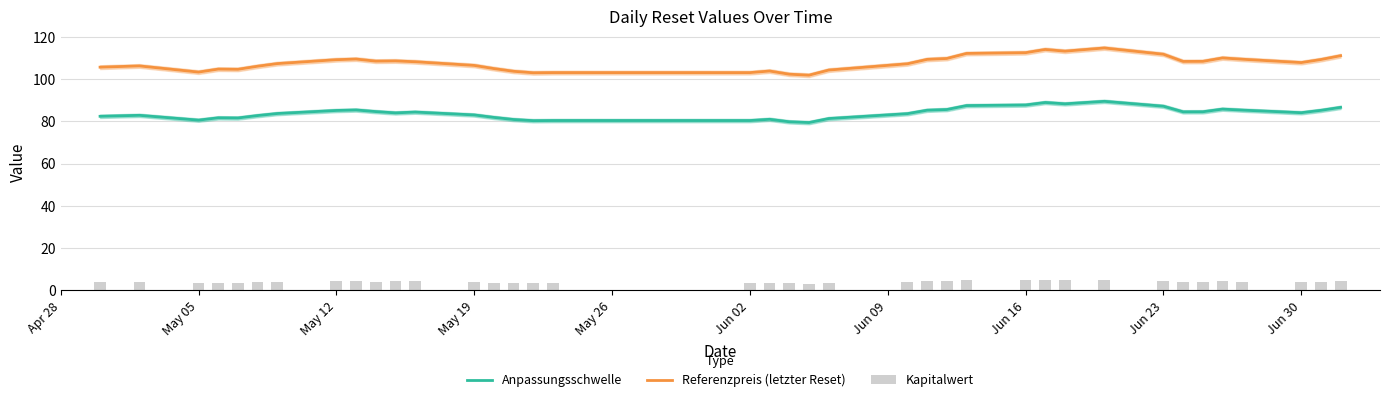

Is the value of Referenzpreis (letzter Reset) at May 19 greater than the value of Anpassungsschwelle at May 12?

Yes